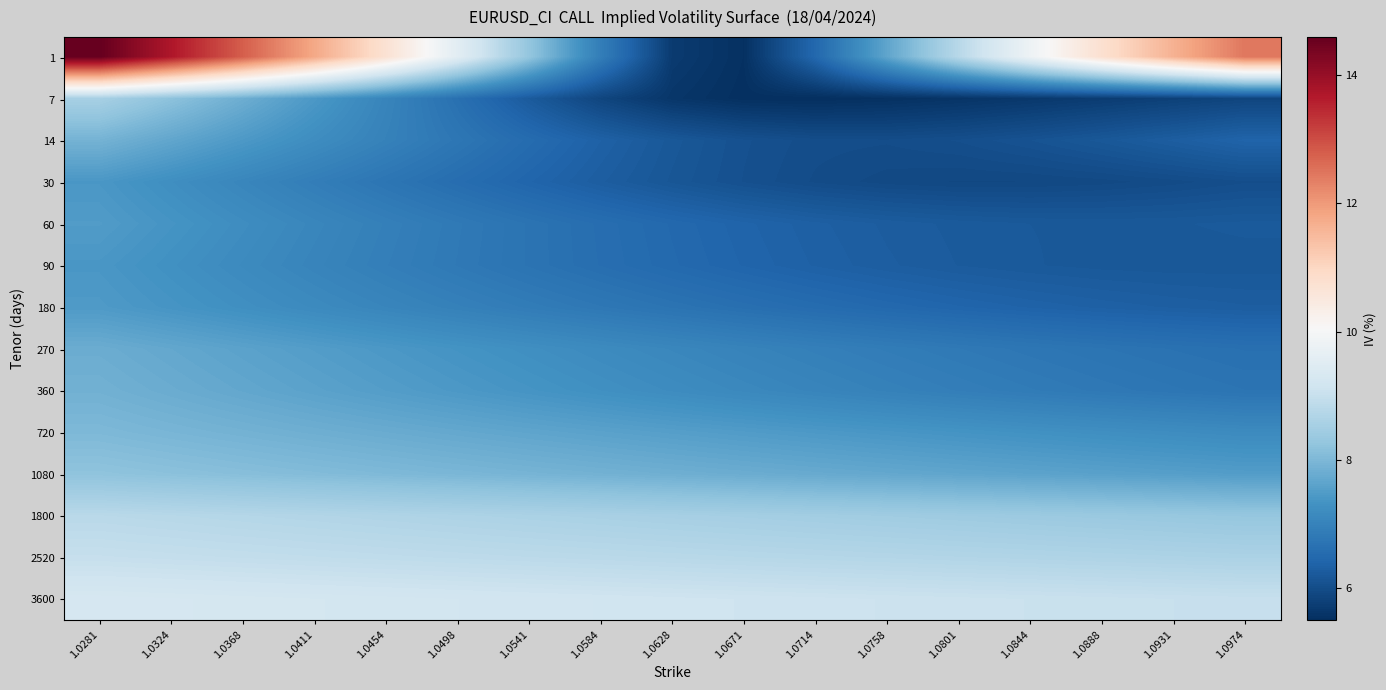

Which has a higher value, 1.0584 or 1.0498?

1.0498